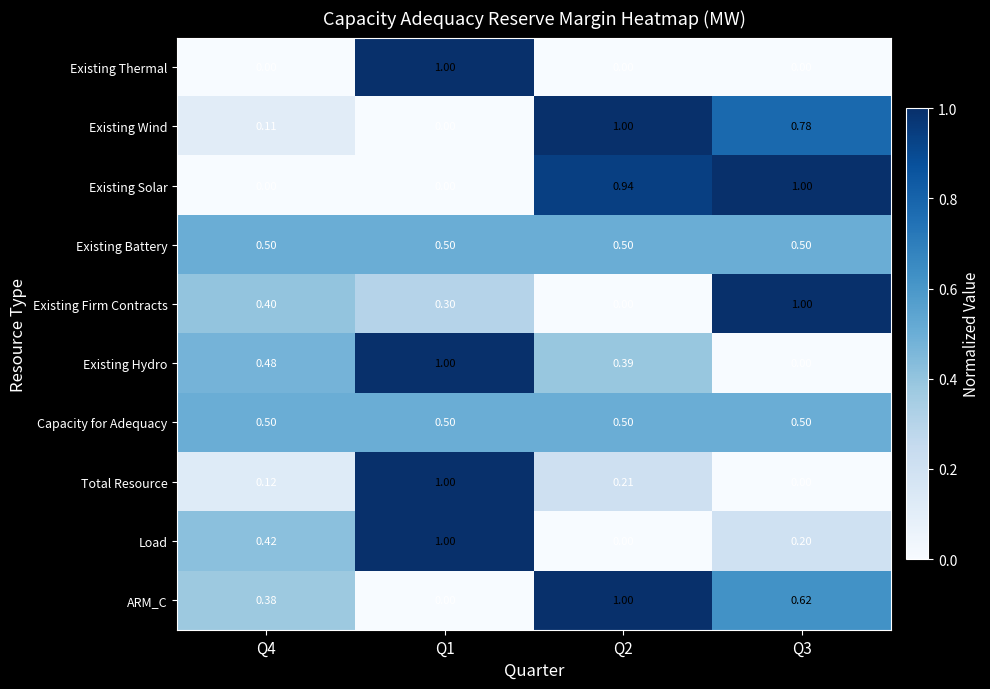

Count the number of categories in the chart.

4